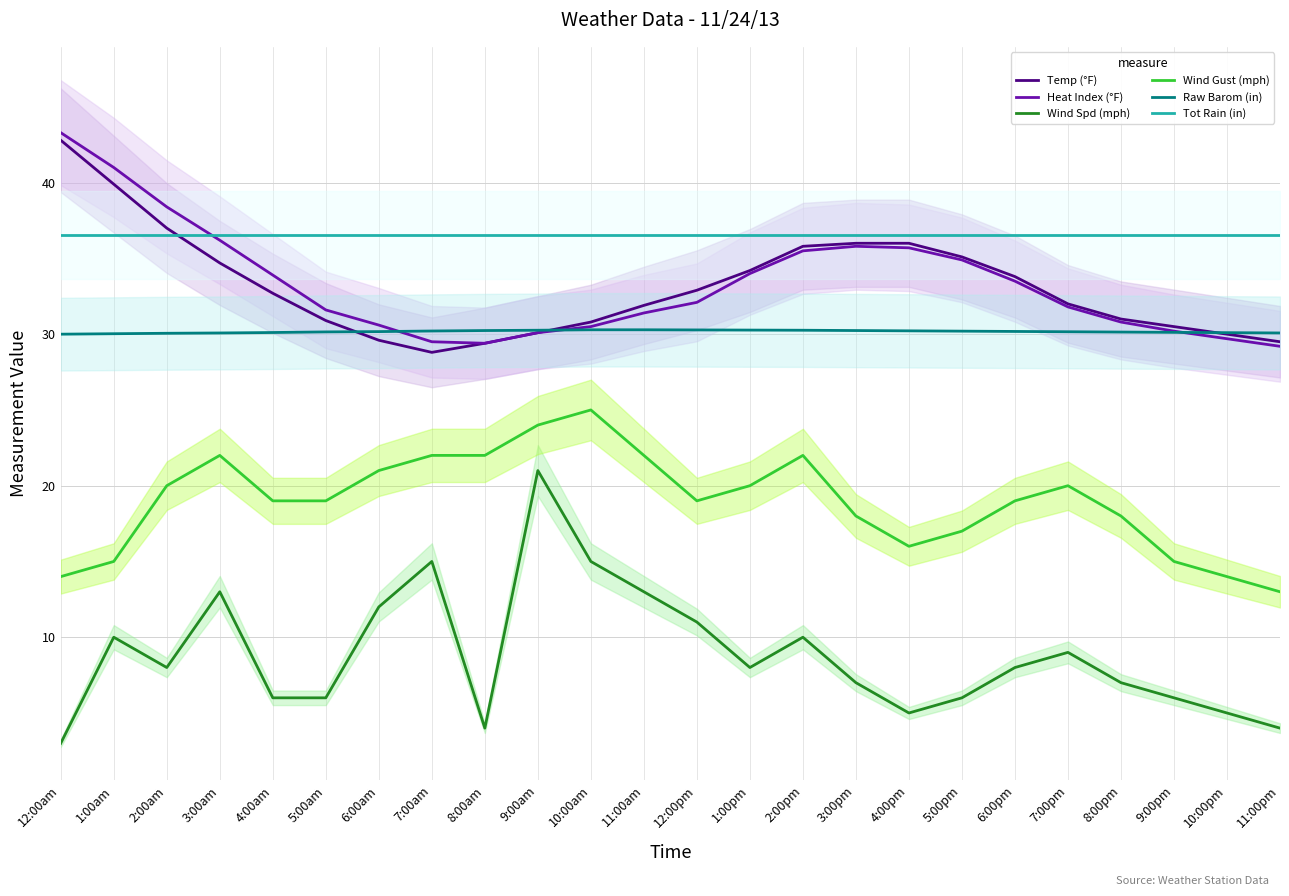

Which series has the largest total across all categories?

Tot Rain (in)